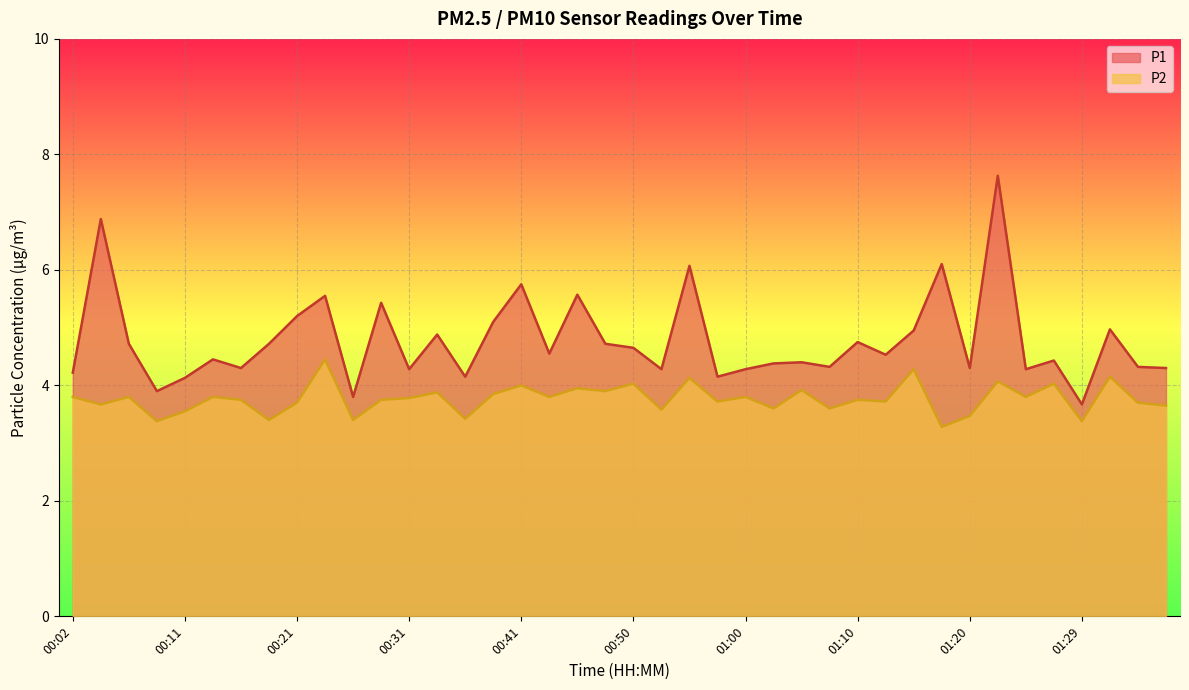

Between 00:11 and 01:22, which is larger?

01:22